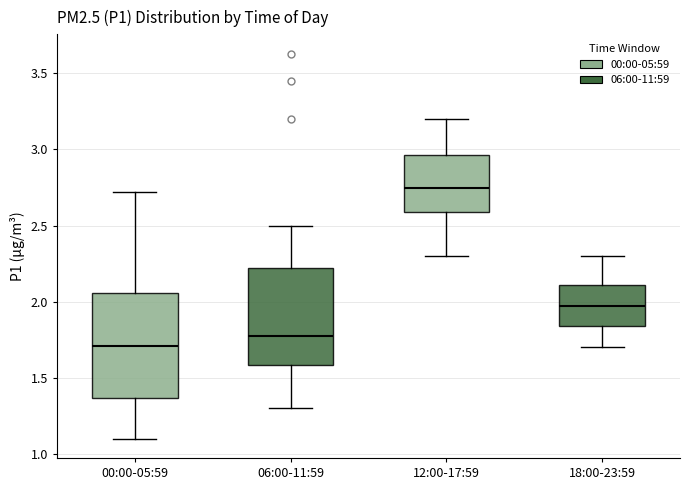

Where does the lower whisker of the box for 18:00-23:59 end on the y-axis? The values are not printed on the chart, so give them approximately, as read against the axis.

1.70